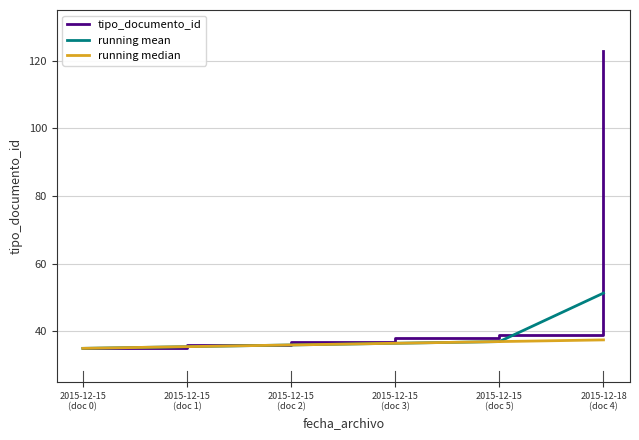

Which series has the widest spread of values?

tipo_documento_id